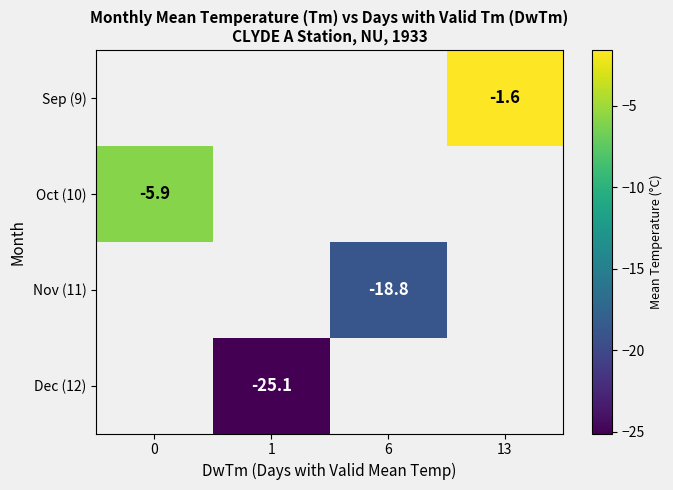

What is the maximum value shown in the chart?

-1.6